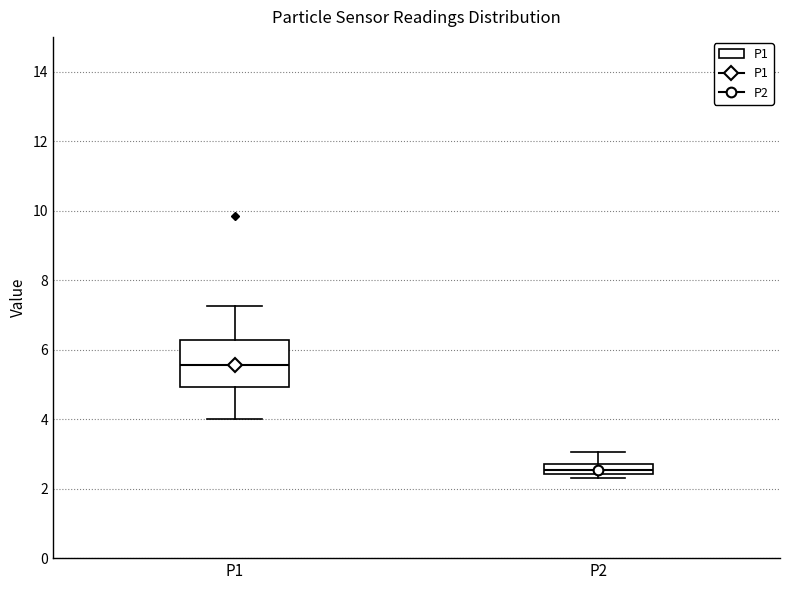

Which box's median line is the highest?

P1